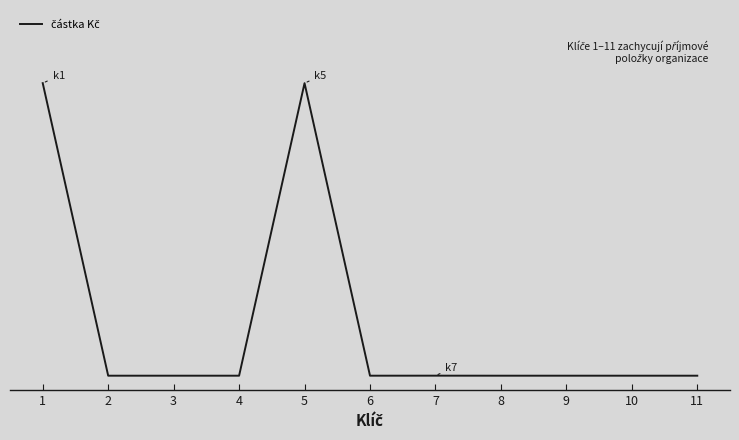

The value at 4 is -54328.3. True or false?

False